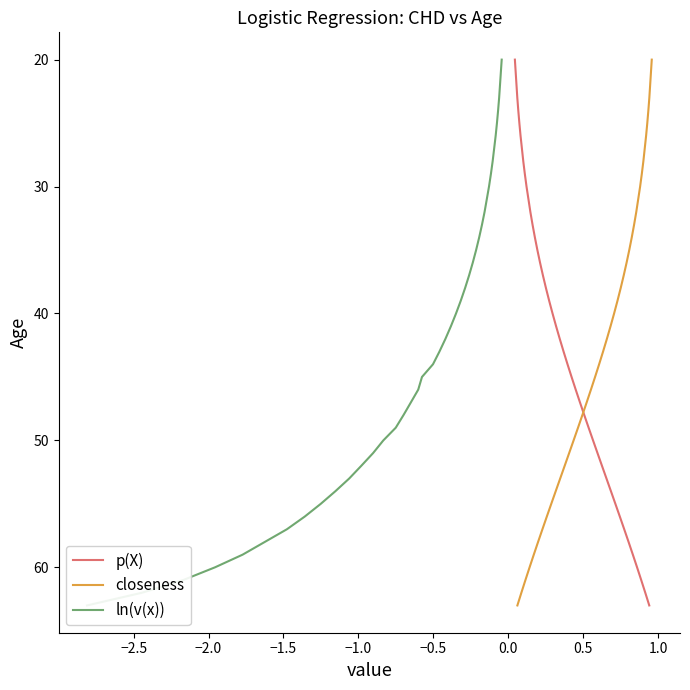

Is the value of ln(v(x)) at 10 greater than the value of closeness at 11?

No